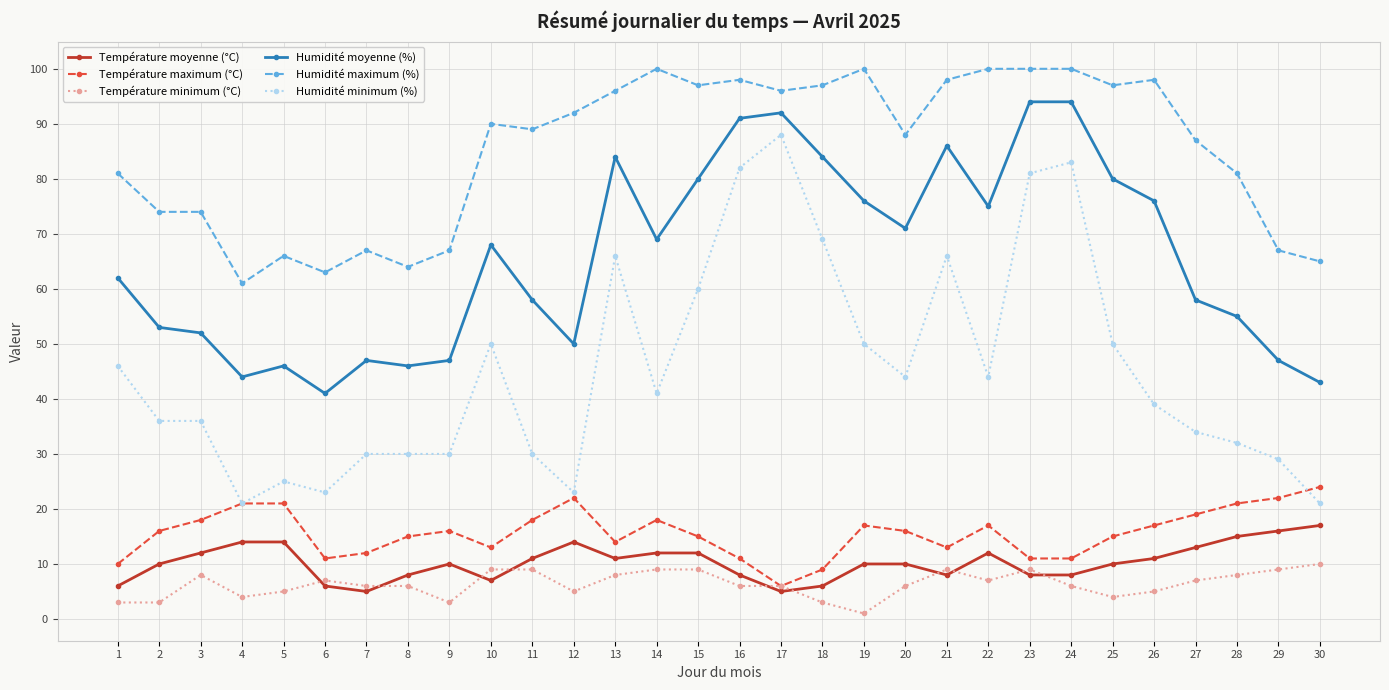

Between which two adjacent categories do Température minimum (°C) and Température moyenne (°C) first intersect?

5 and 6